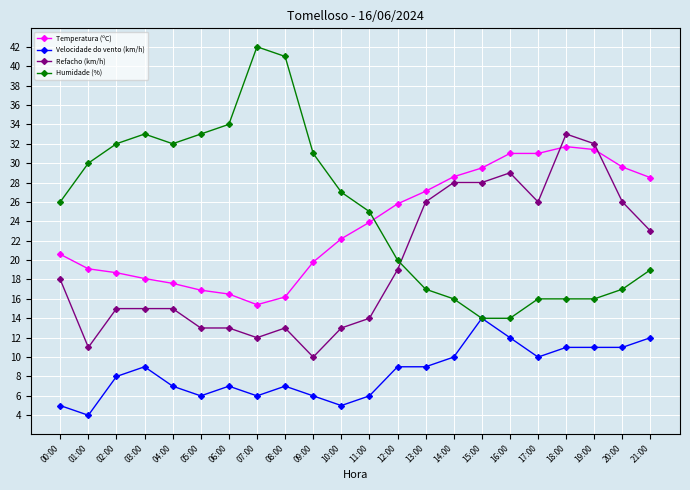

What is the difference between the maximum and minimum values in the Velocidade do vento (km/h) series?

10.0